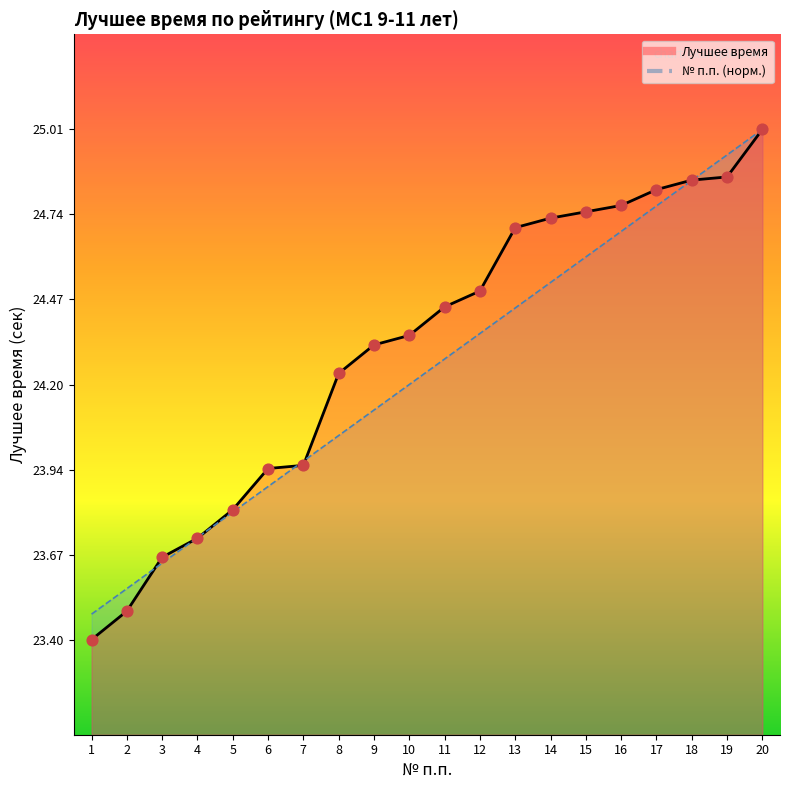

Is the value of № п.п. at 19 greater than the value of Лучшее время at 12?

Yes